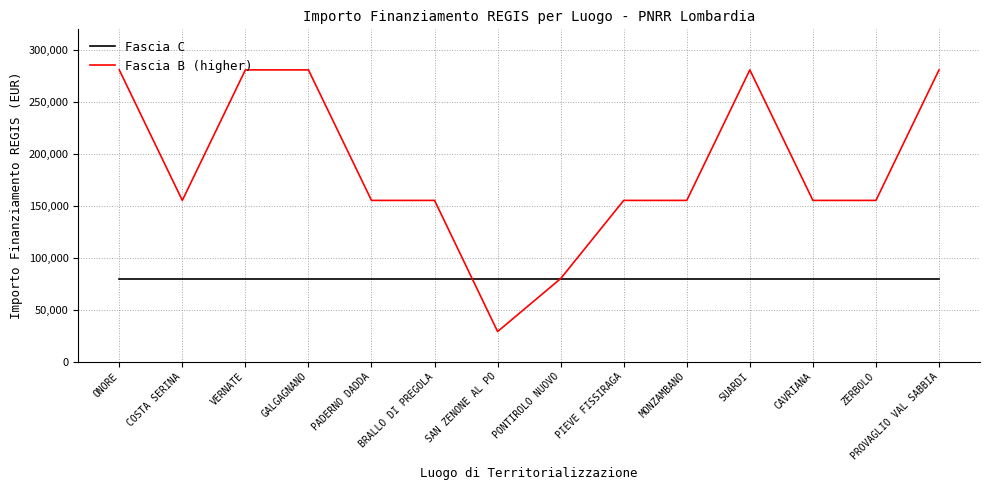

Rank the series at PIEVE FISSIRAGA from lowest to highest value.

Fascia C, Fascia B (higher)